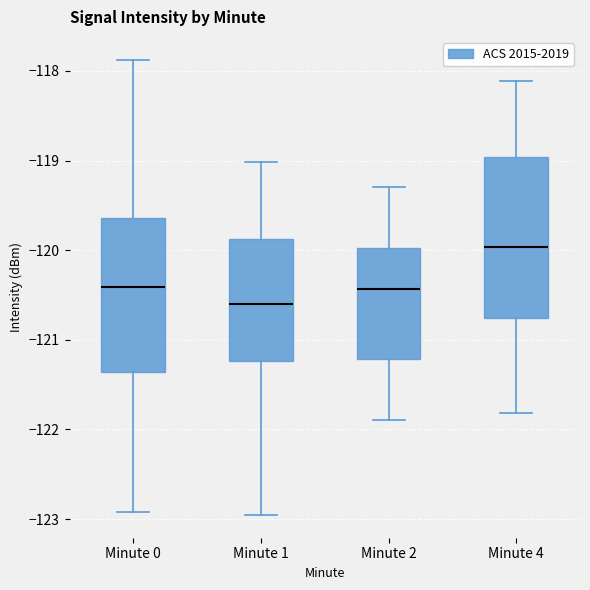

Reading left to right, transcribe this box plot: for each box, give where its median line is, the range the box spans, and where its two whiskers end, as read against the y-axis. The values are not printed on the chart, so give them approximately, as read against the axis.

Minute 0: median -120.4, box -121.4 to -119.6, whiskers -122.9 to -117.9
Minute 1: median -120.6, box -121.2 to -119.9, whiskers -123.0 to -119.0
Minute 2: median -120.4, box -121.2 to -120.0, whiskers -121.9 to -119.3
Minute 4: median -120.0, box -120.8 to -119.0, whiskers -121.8 to -118.1